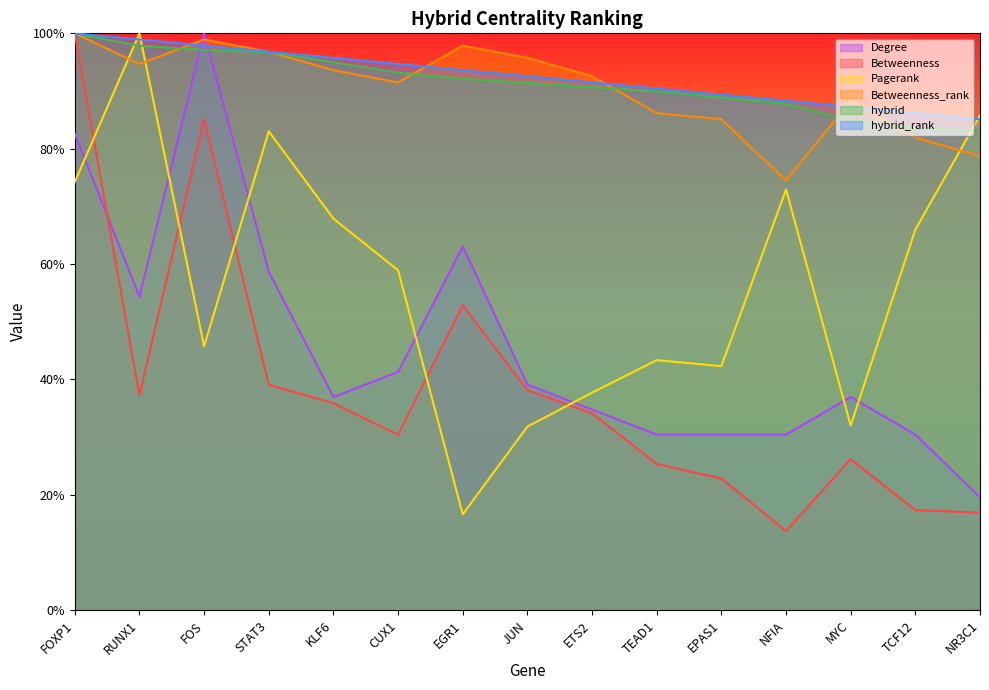

True or false: Betweenness_rank and hybrid intersect in this chart.

True